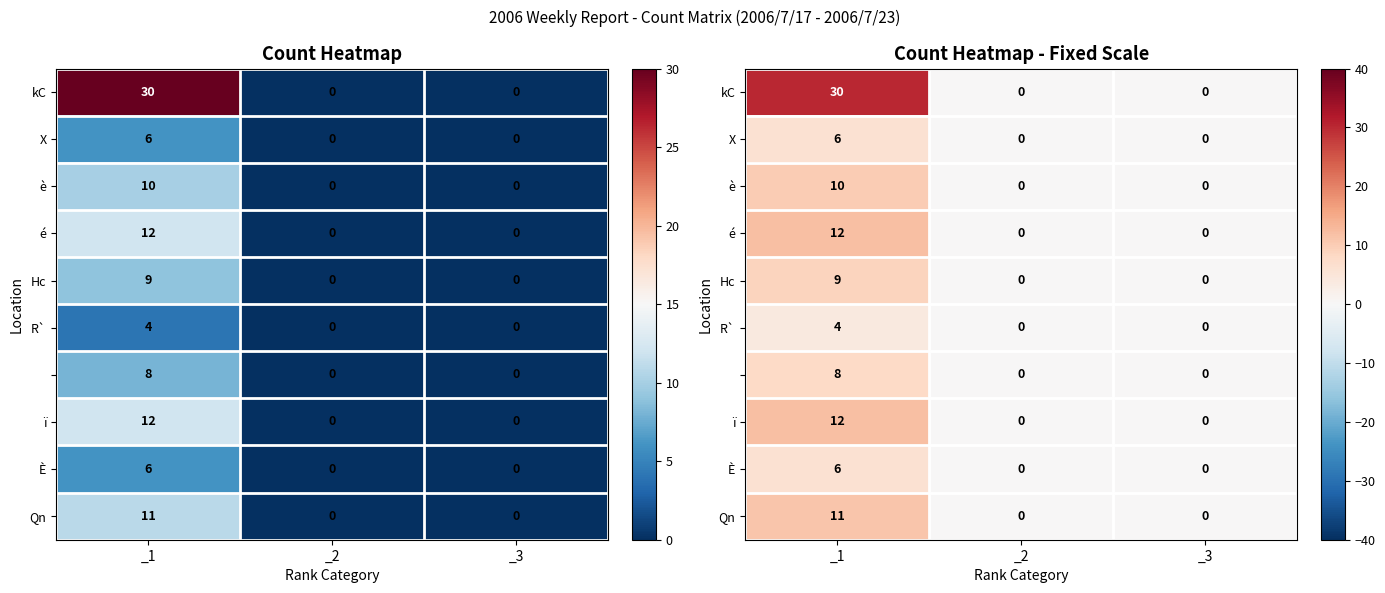

True or false: kC has a value of 0 at _3.

True